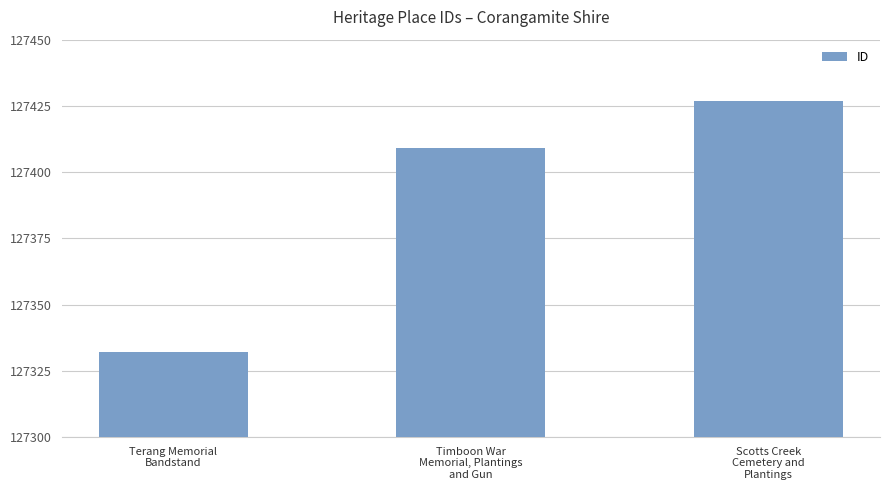

What position from the left is Terang Memorial
Bandstand?

1